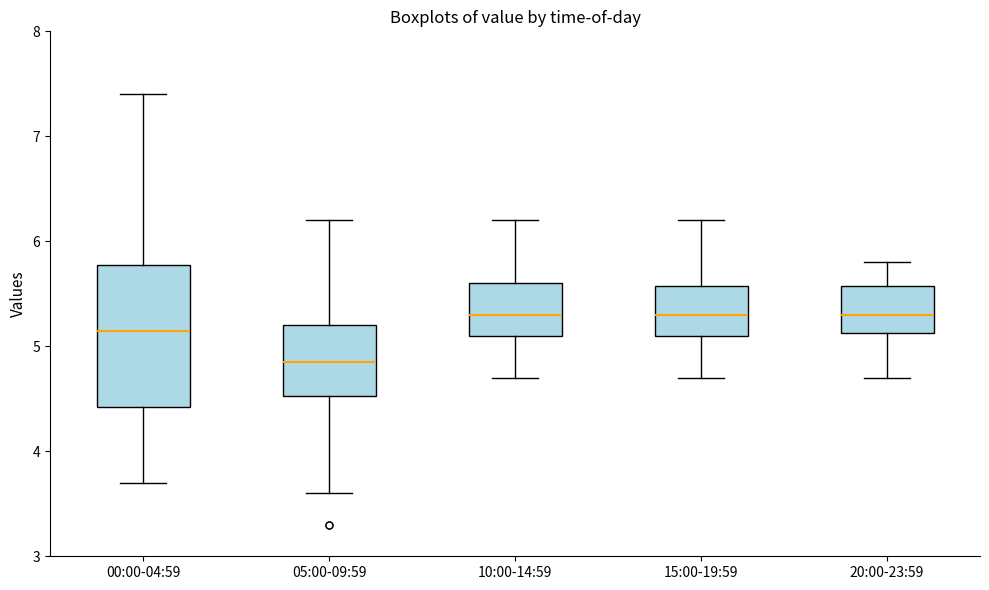

Which box's median line is the lowest?

05:00-09:59